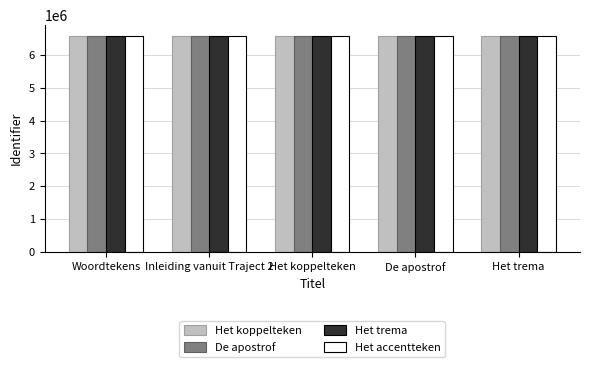

What is the label of the 3rd bar from the left?

Het koppelteken